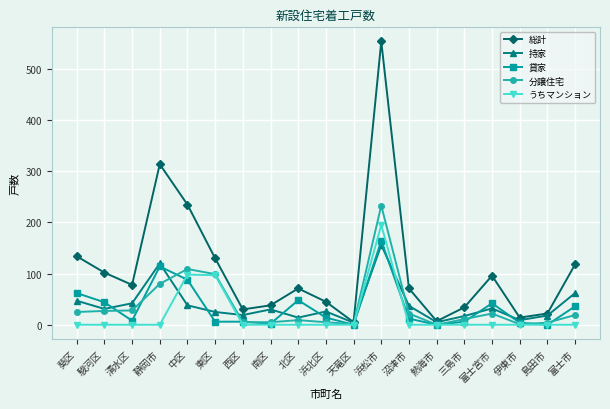

At which category does 貸家 reach its first local peak?

静岡市